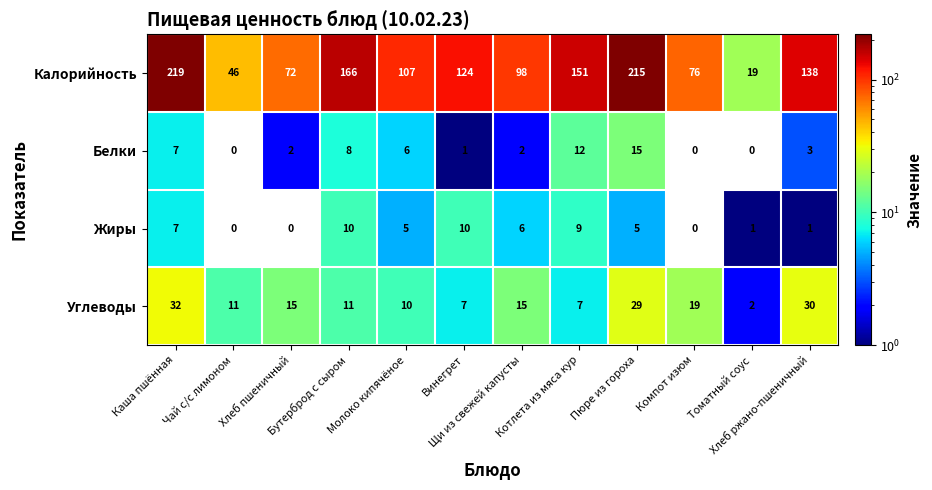

What is the total value across all series at Каша пшённая?

265